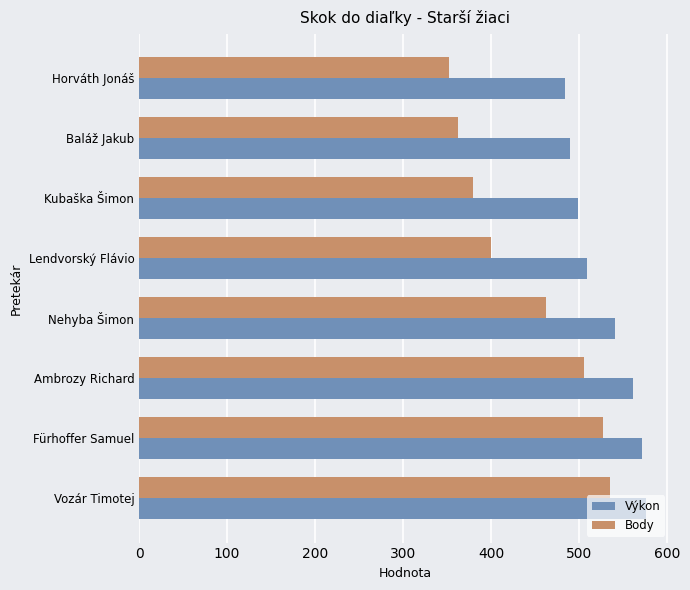

The Výkon series shows 562 at Ambrozy Richard. True or false?

True